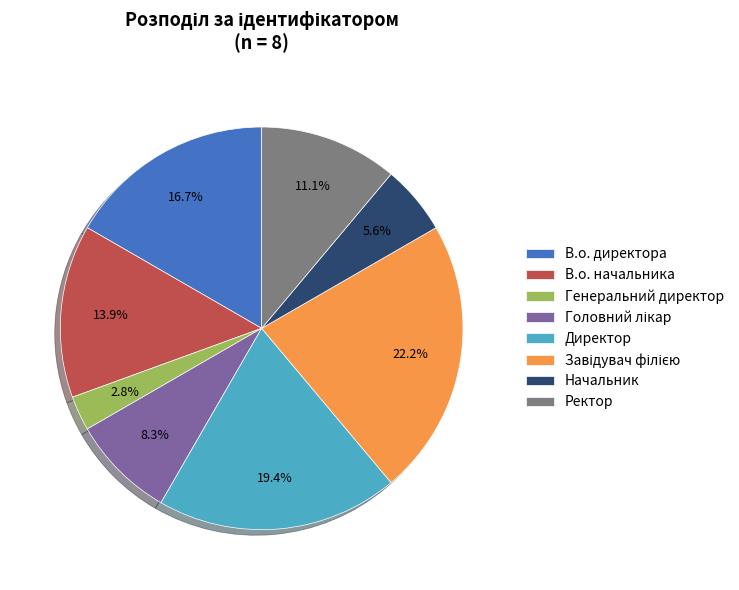

To the nearest percent, what percentage of the pie is Генеральний директор?

3%